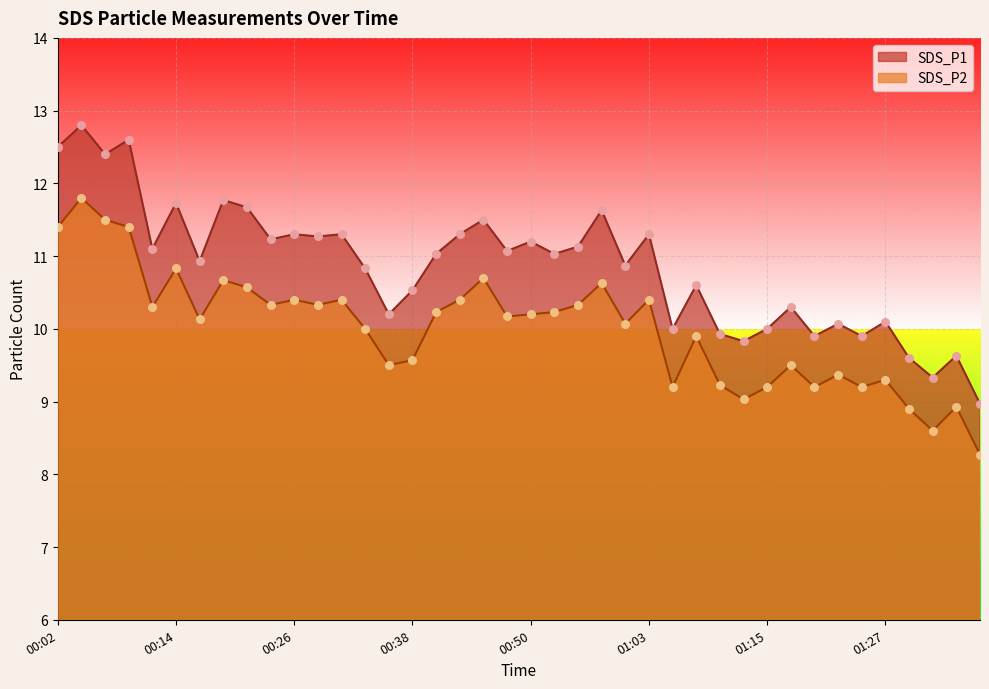

Which series has the largest Y range (max minus min)?

SDS_P1